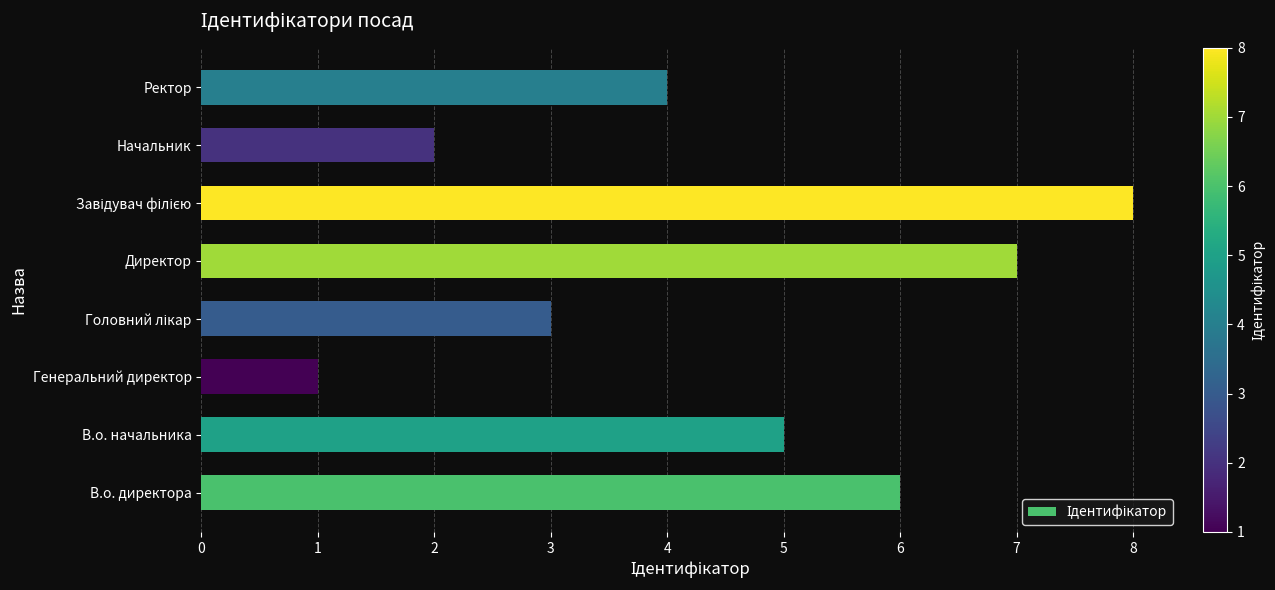

What is the difference between the maximum and second lowest values?

6